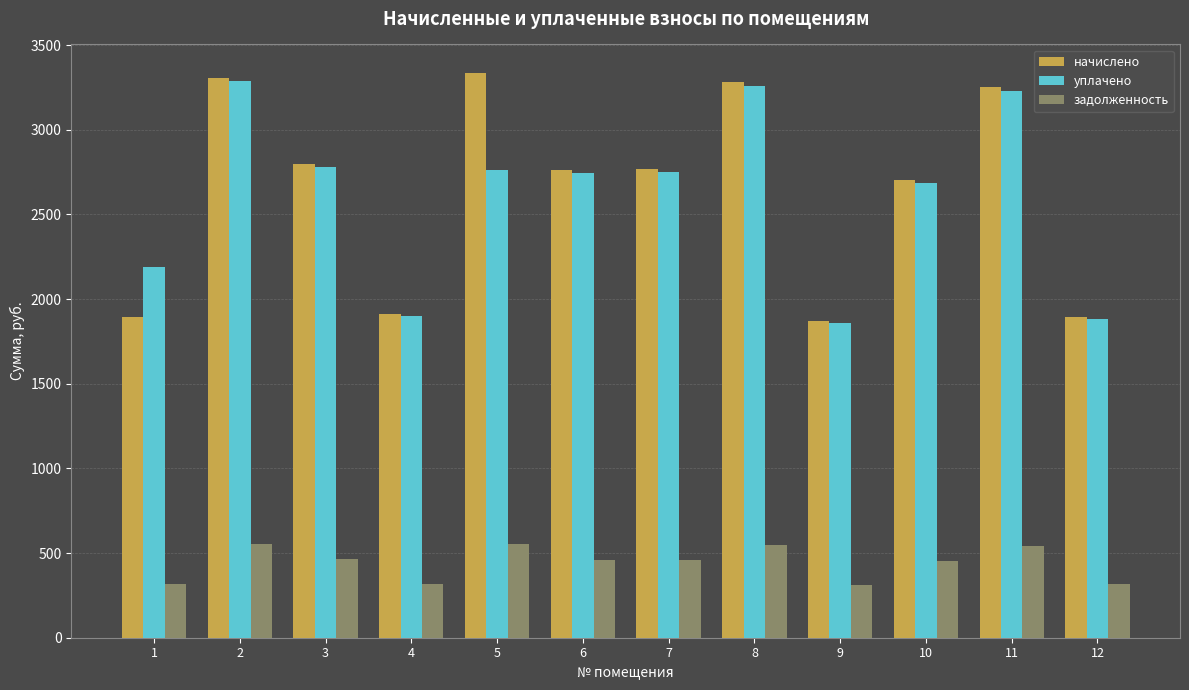

Read the начислено value at 12.

1893.6